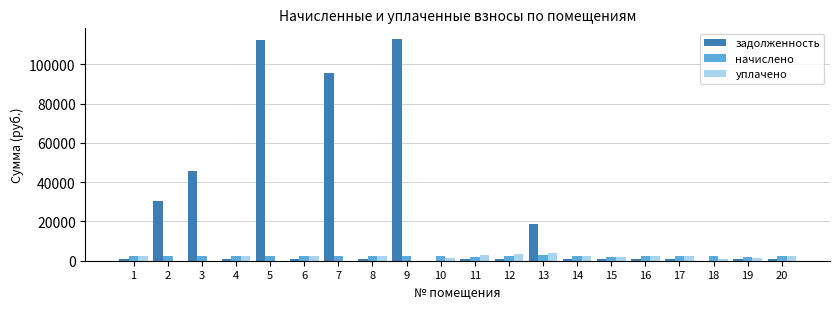

What is the highest value of the начислено series?

2695.3